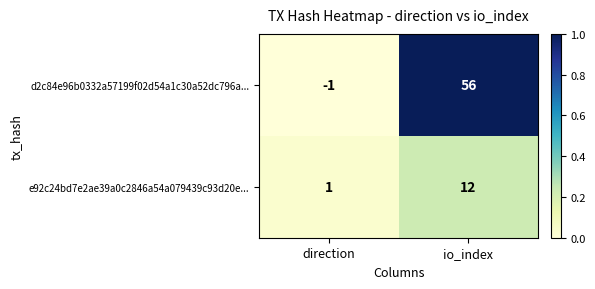

Reading left to right, list all the values displayed in this chart.

d2c84e96b0332a57199f02d54a1c30a52dc796a...: -1	56
e92c24bd7e2ae39a0c2846a54a079439c93d20e...: 1	12